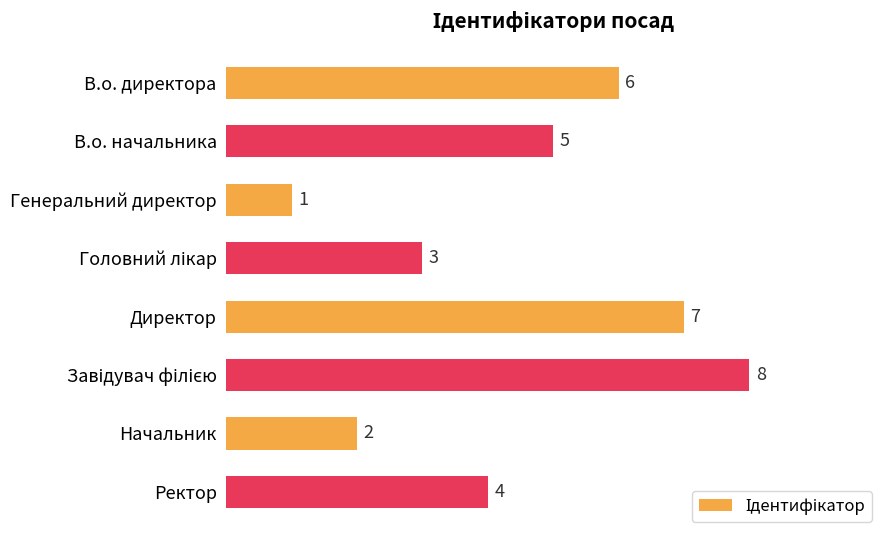

Reading bottom to top, what are all the values shown in this chart?

4	2	8	7	3	1	5	6